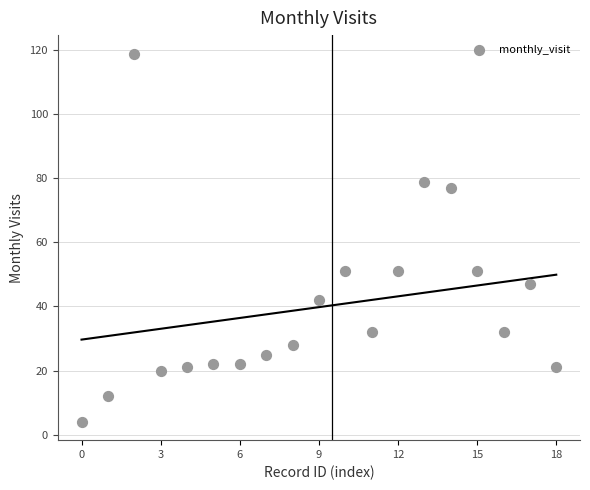

What is the range of Y values (max minus min)?

115